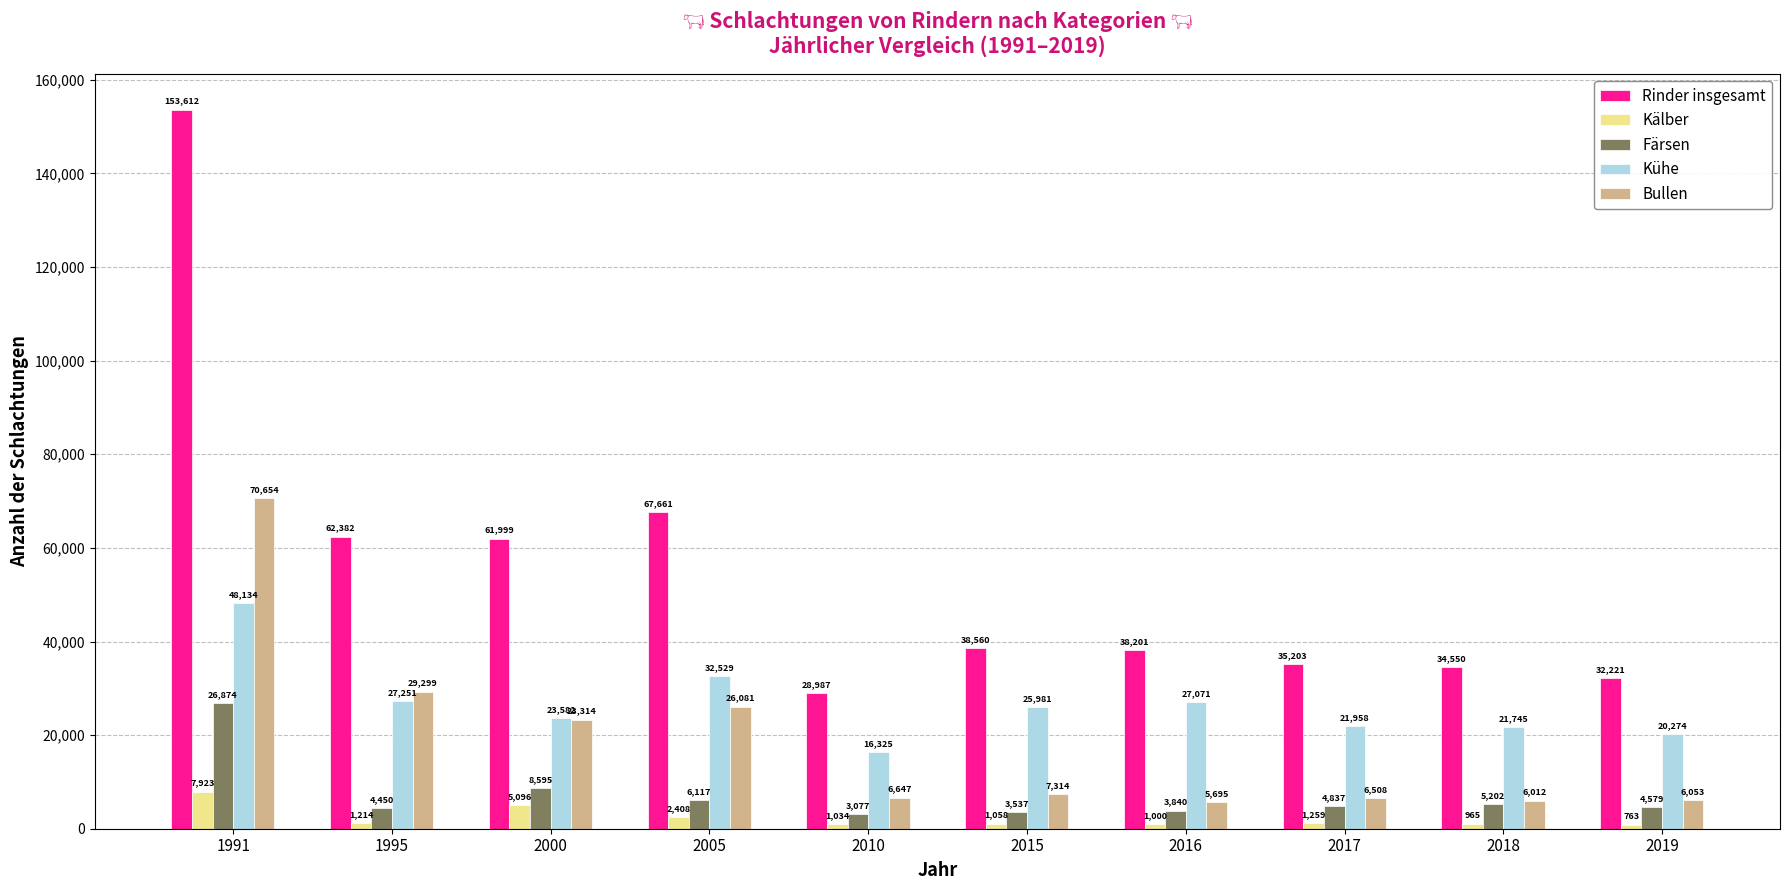

What is the minimum value for Bullen?

5695